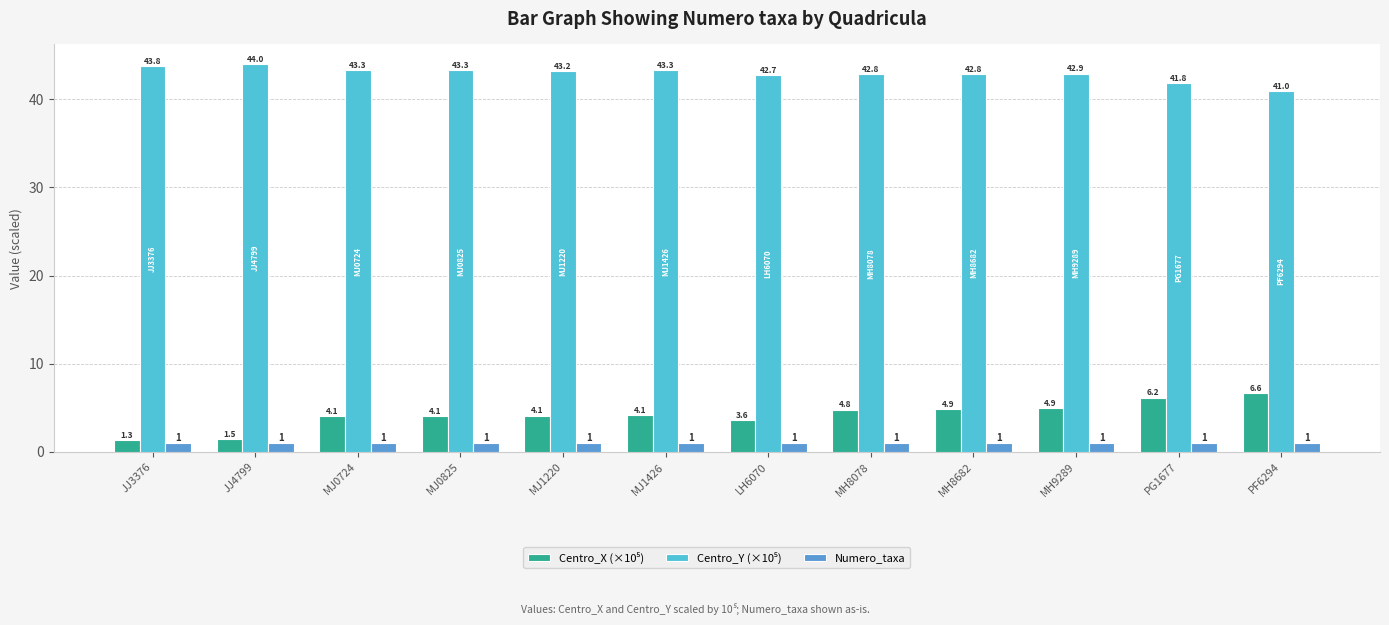

True or false: Numero_taxa has a value of 1.0 at MH8078.

True